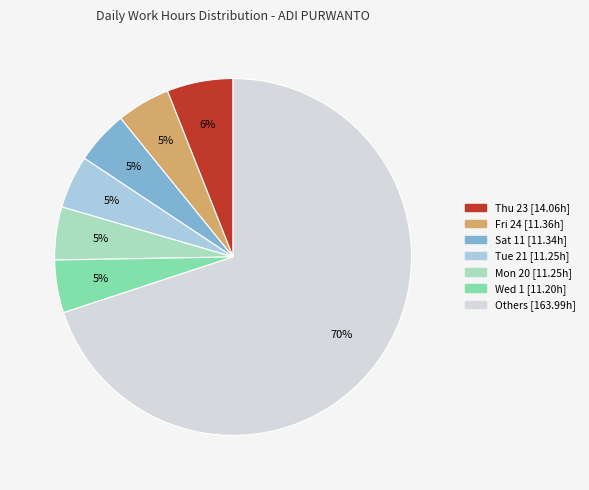

How many slices are in this pie chart?

7